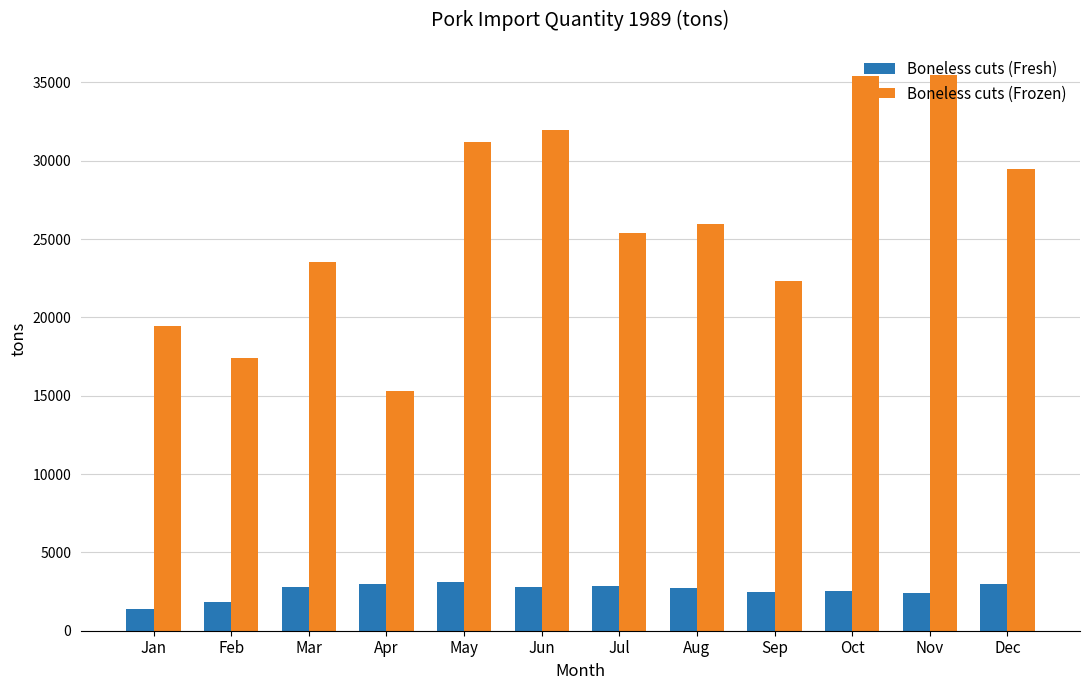

Are the bars horizontal?

No